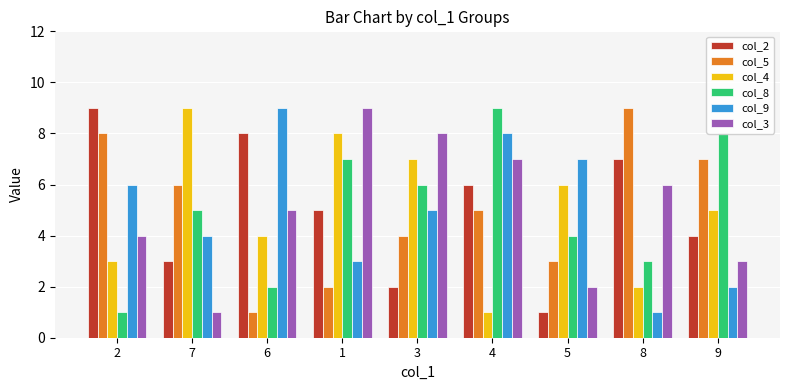

How many data points in col_5 are less than 5?

4